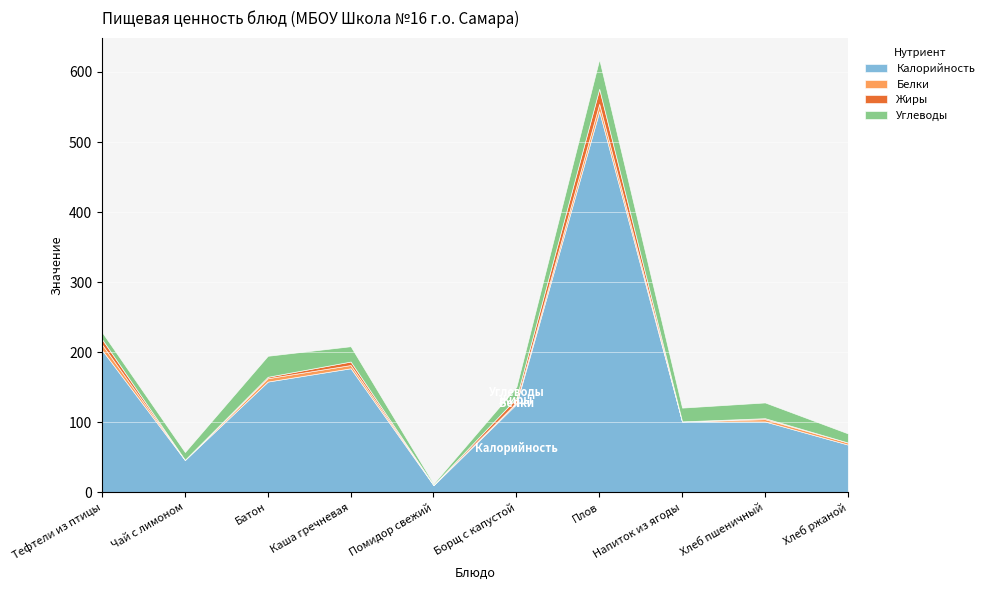

What position from the left is Каша гречневая?

4